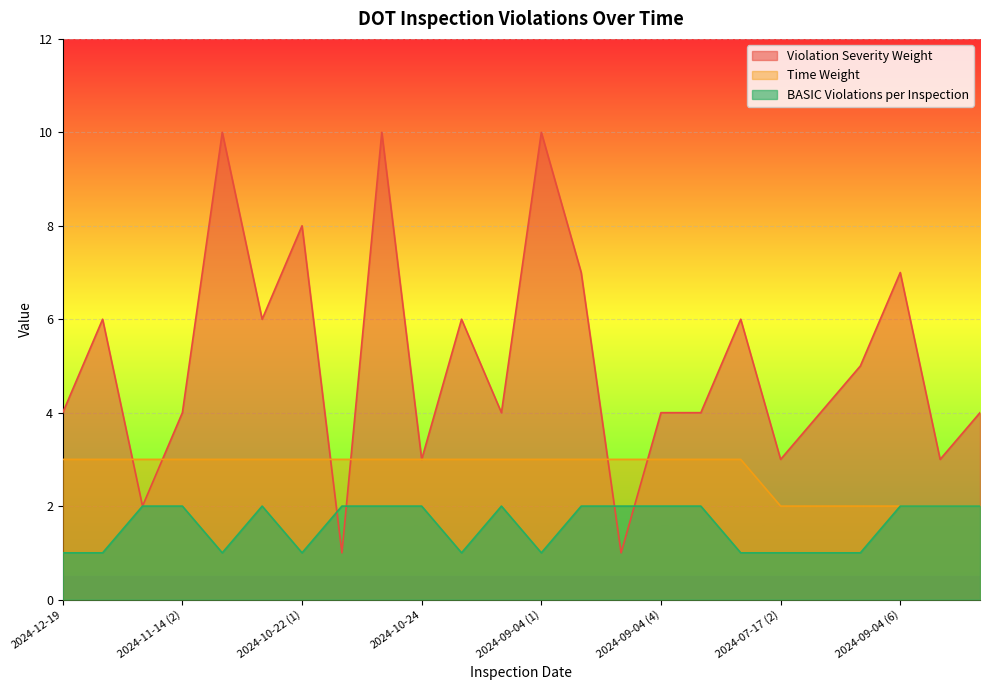

What is the minimum value for Violation Severity Weight?

1